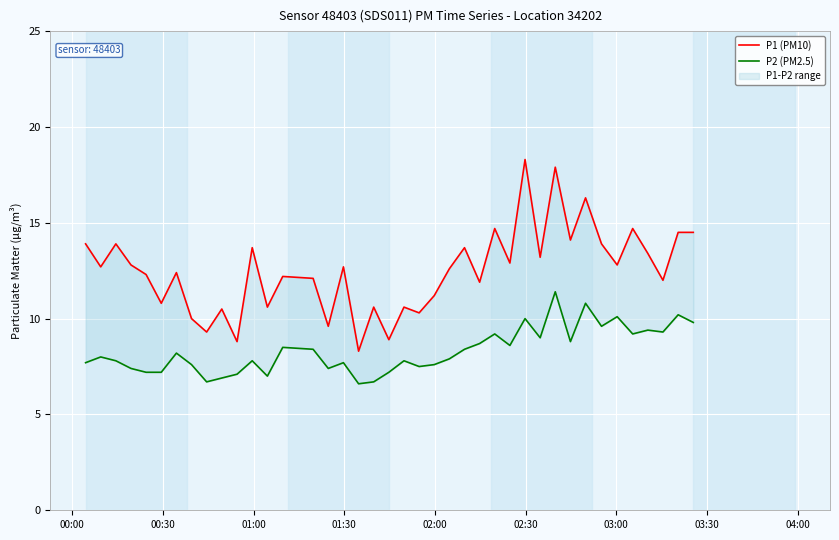

What is the value of the P2 (PM2.5) point at the 23rd from the left?

7.6